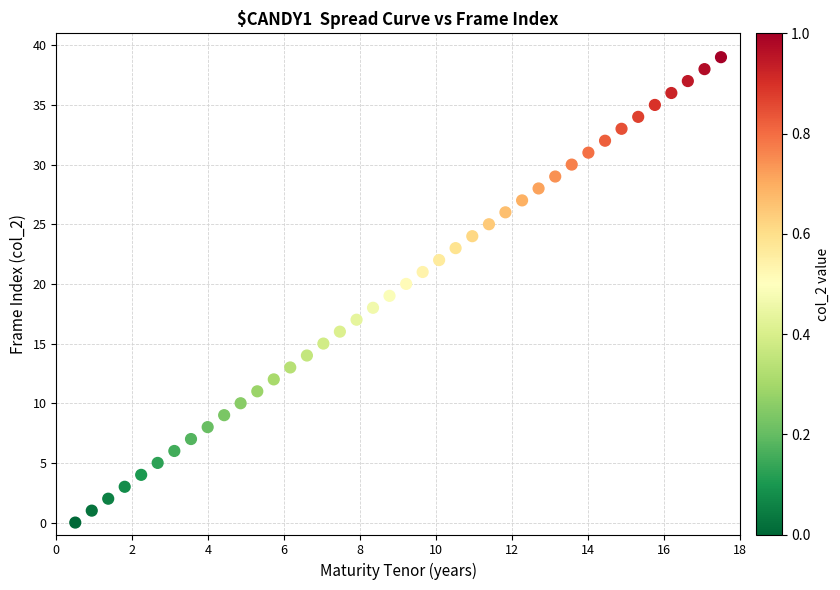

What is the range of Y values (max minus min)?

39